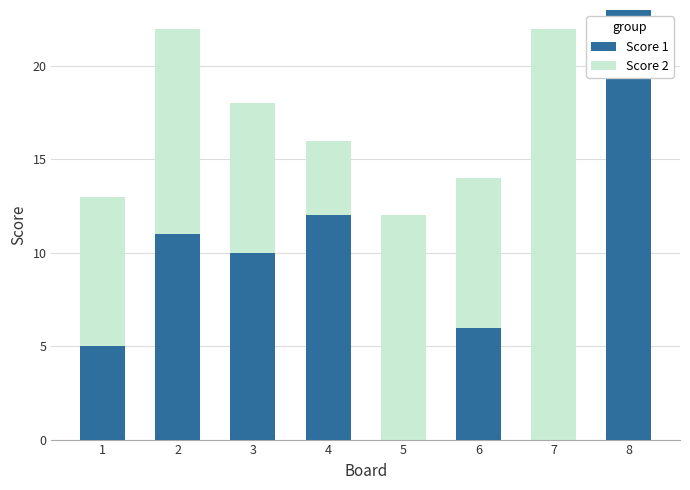

At which category is the sum across all series the highest?

8